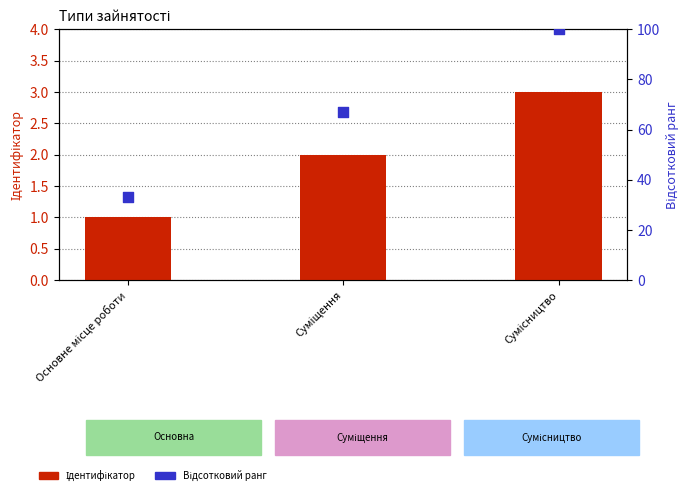

What is the total value across all series at Сумісництво?

103